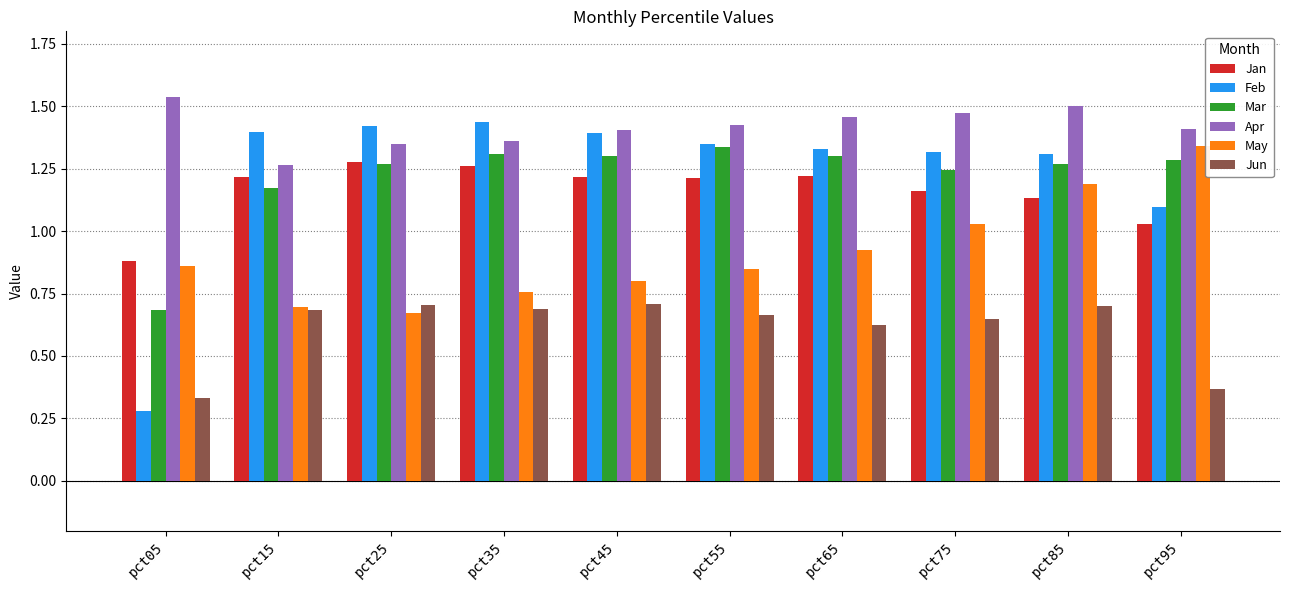

What is the sum of the Jan values at pct95 and pct35?

2.3